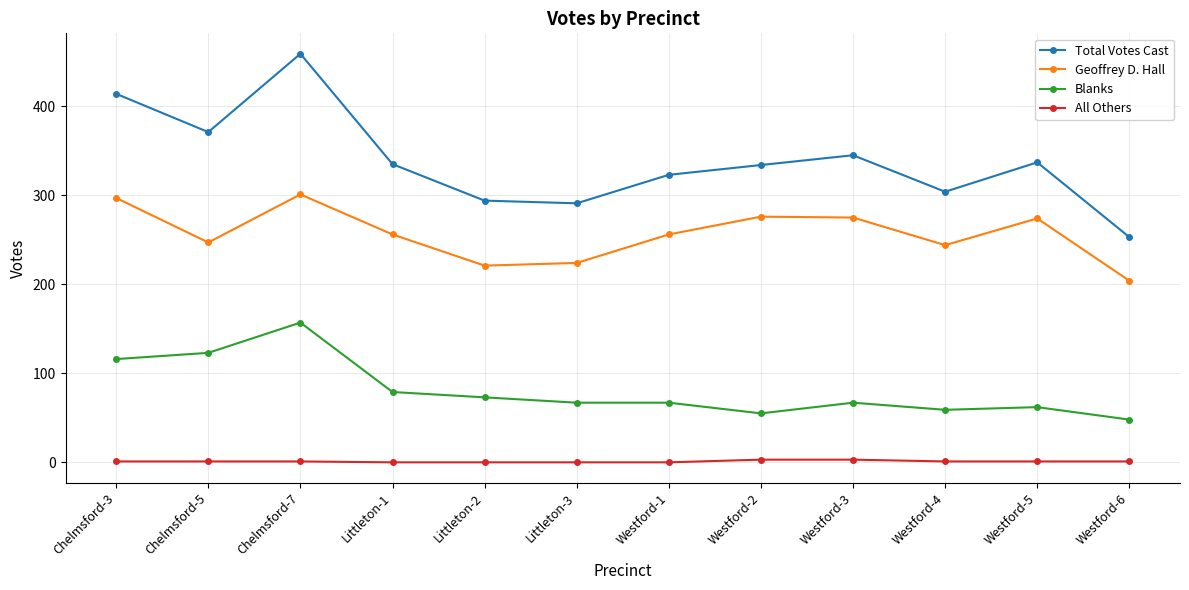

Is this an area chart (filled region under the line)?

No